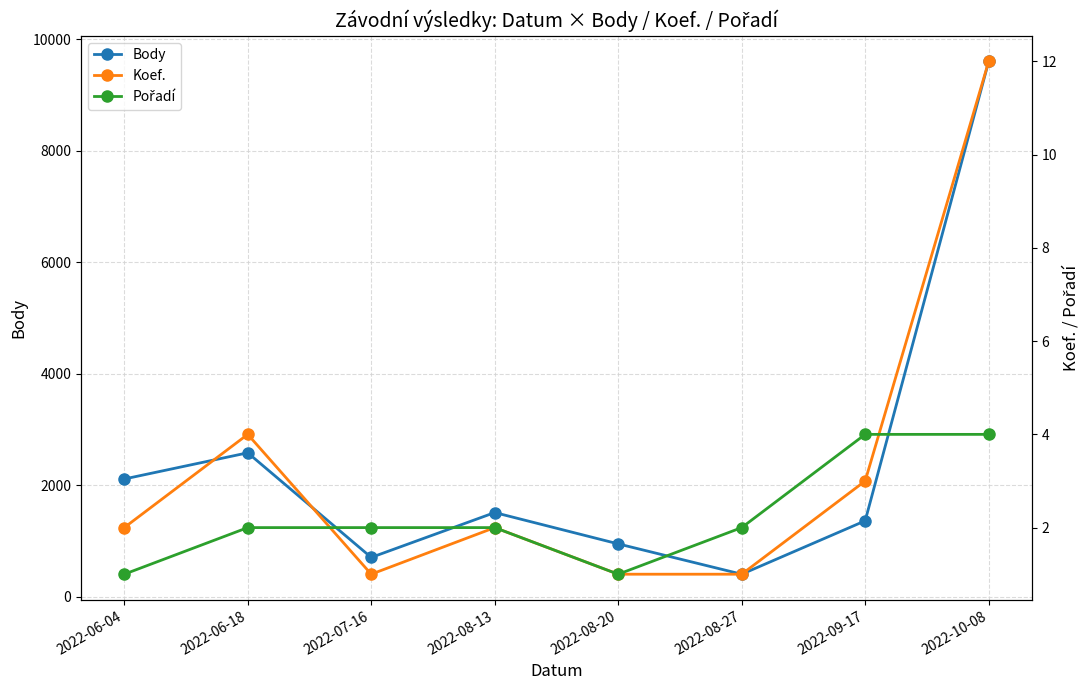

What is the difference between the maximum and minimum values in the Pořadí series?

3